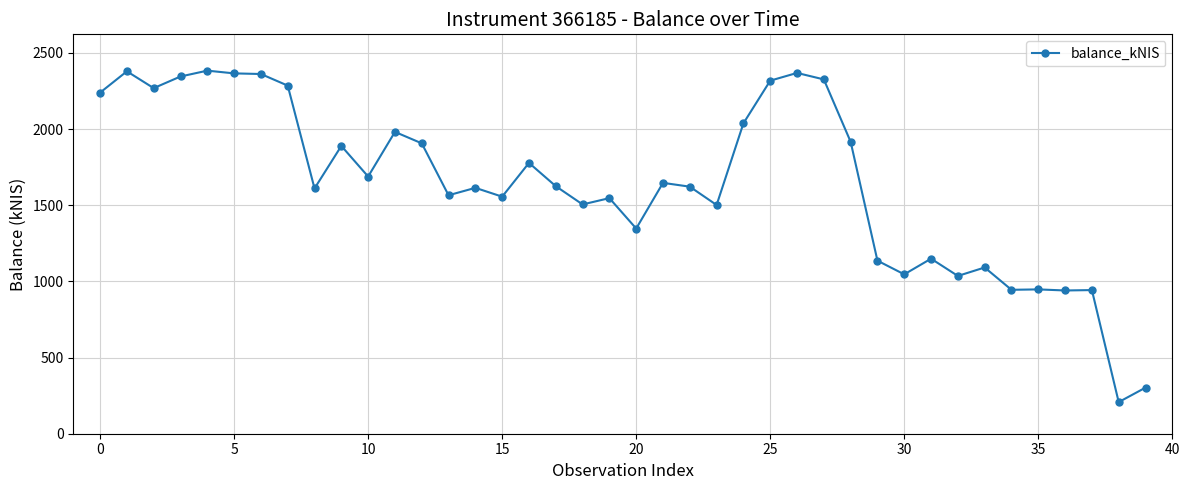

What is the difference between the second highest and minimum values?

2171.3